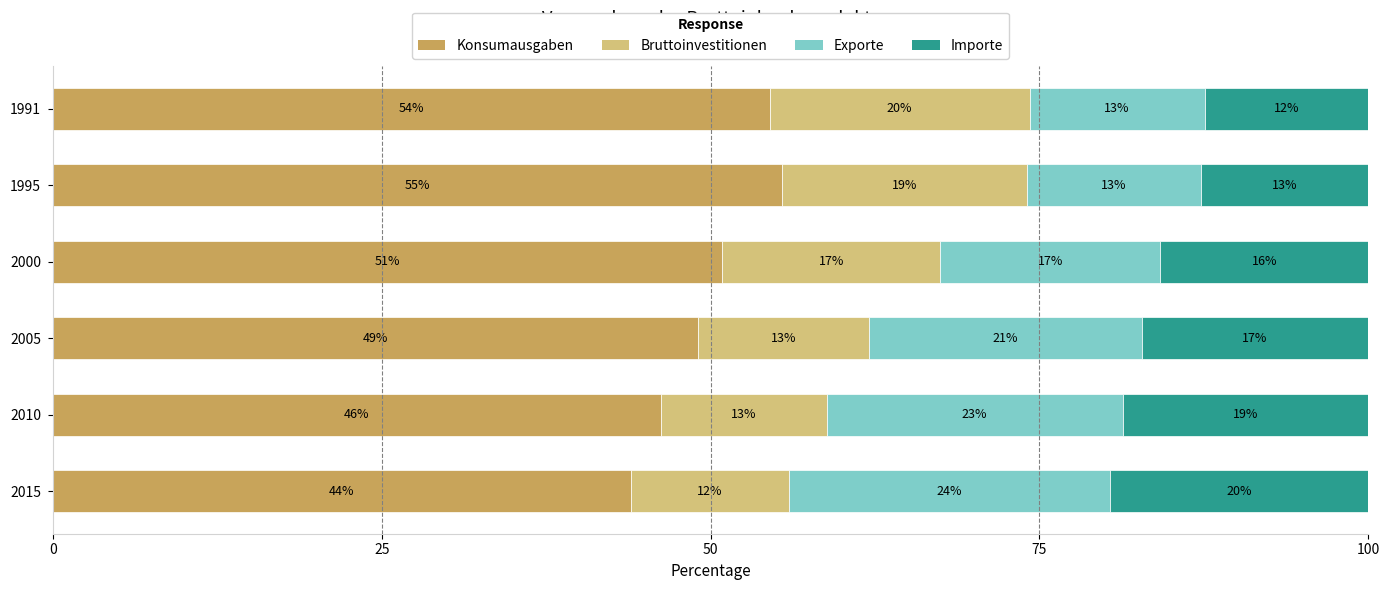

Which series has the largest range (max minus min)?

Konsumausgaben